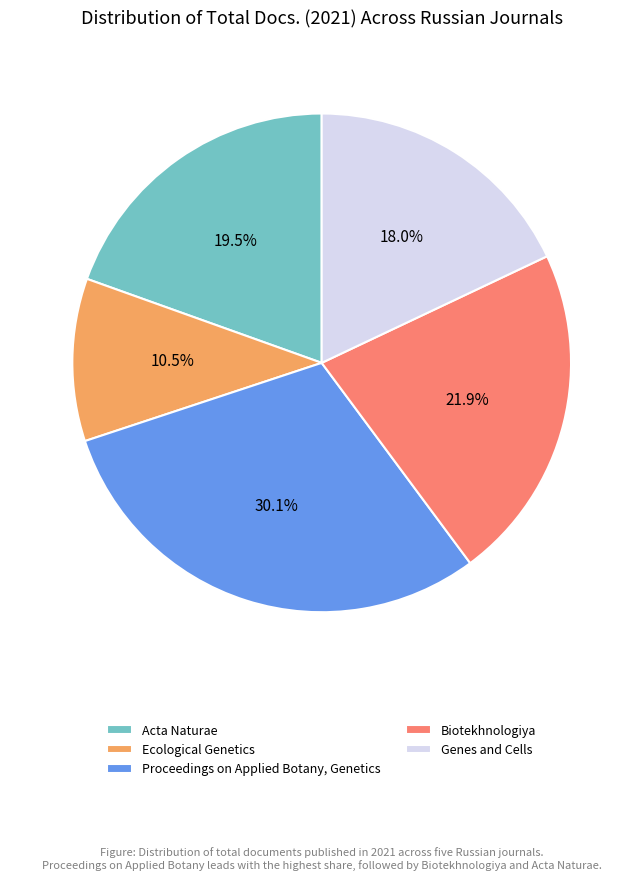

What is the smallest slice in the pie chart?

Ecological Genetics